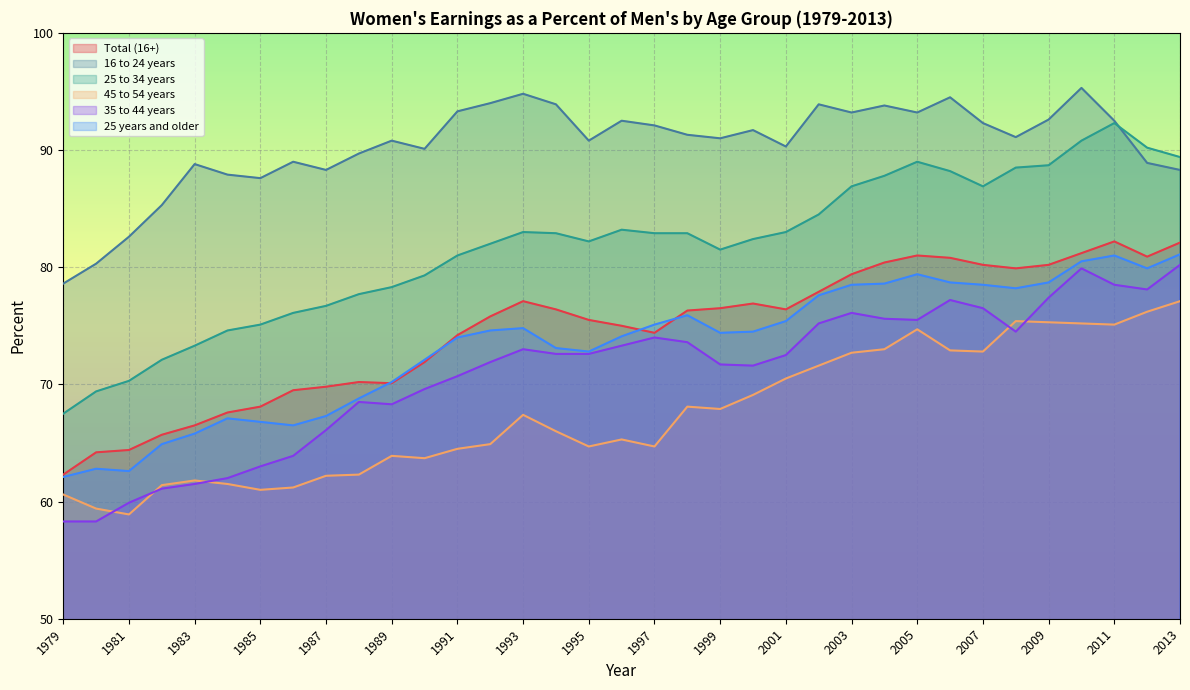

What are all the series names shown in the legend?

Total (16+), 16 to 24 years, 25 to 34 years, 45 to 54 years, 35 to 44 years, 25 years and older